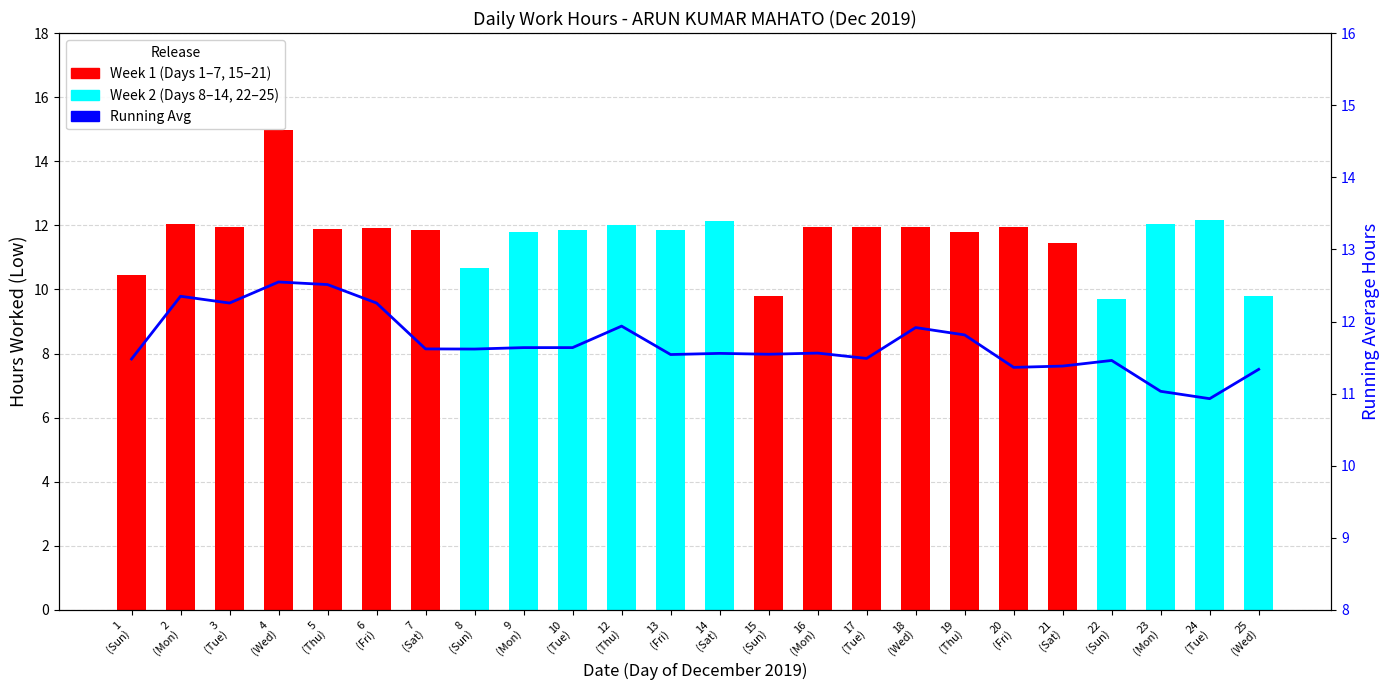

What is the change in value from 15
(Sun) to 18
(Wed)?

+0.4